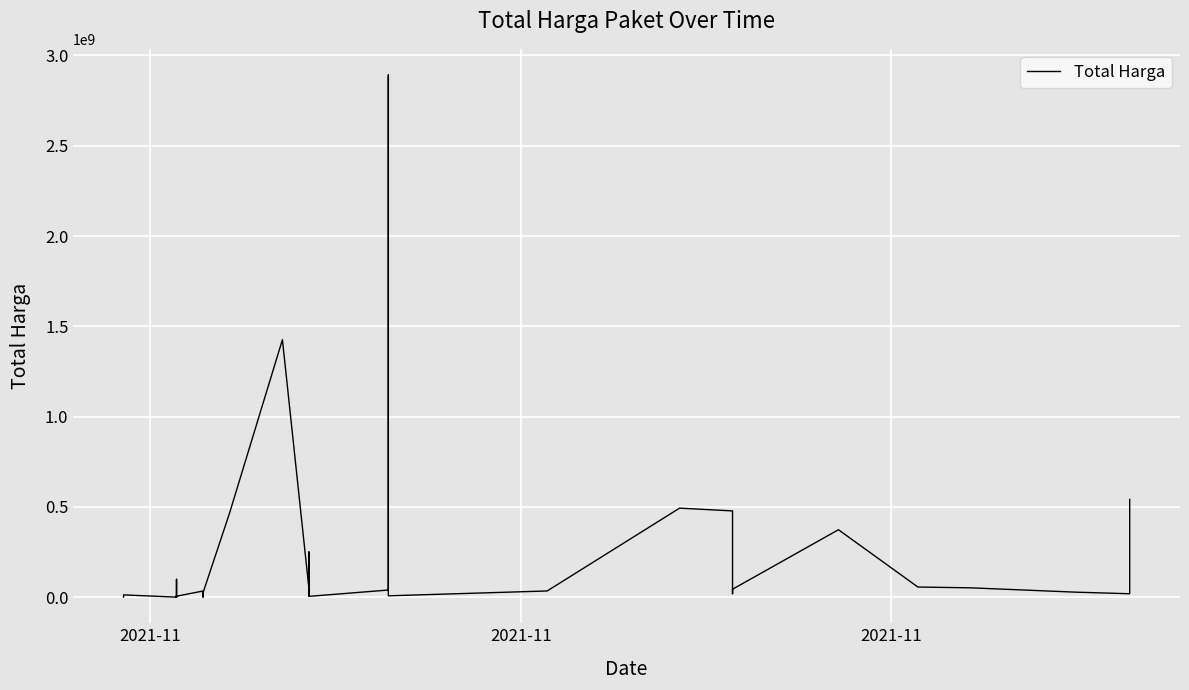

The chart shows a value of 833201338 at 25. True or false?

False